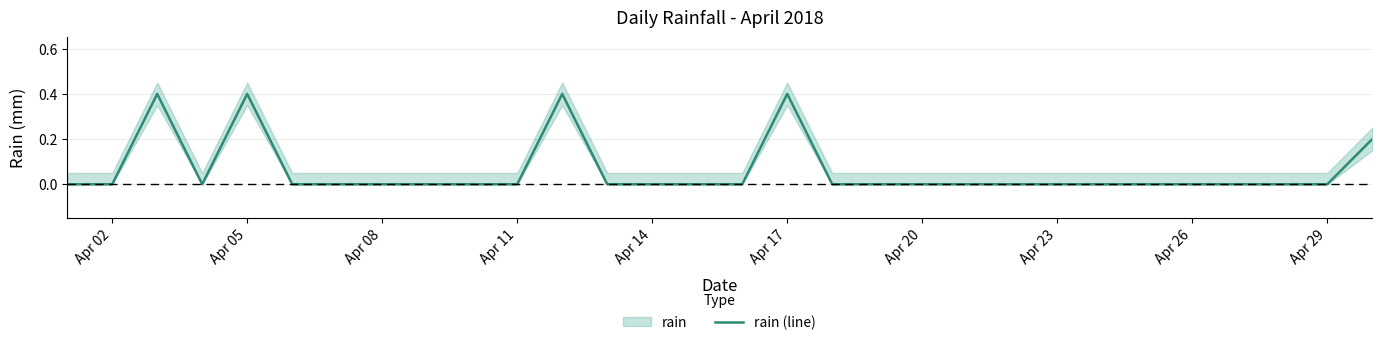

What is the highest value of the rain (line) series?

0.4